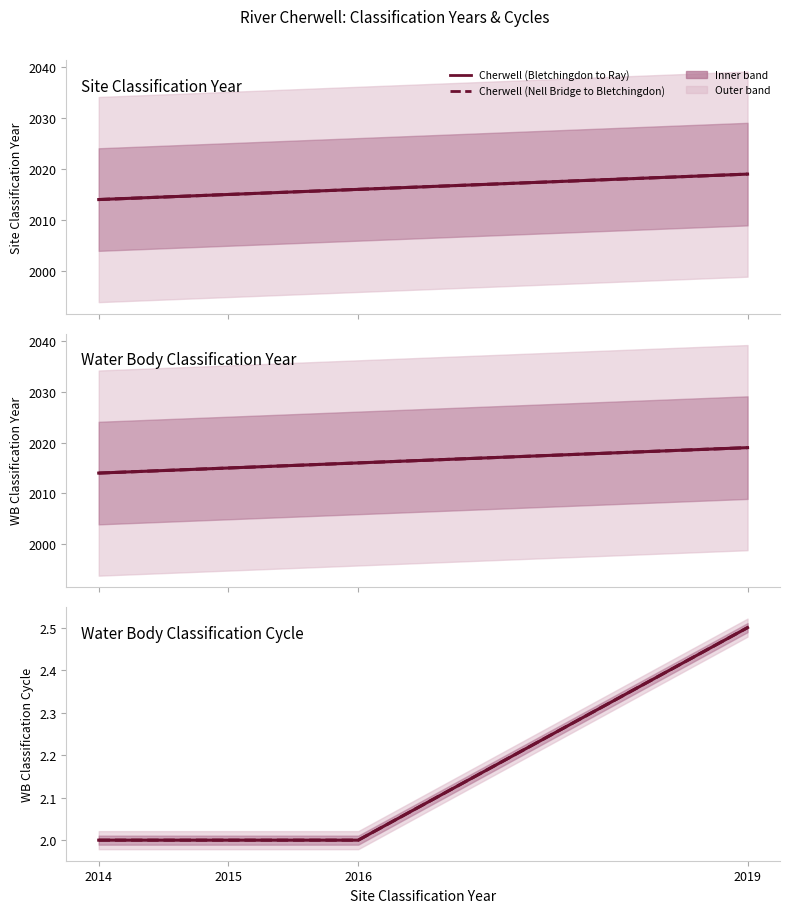

Rank the categories by Cherwell (Bletchingdon to Ray) value from lowest to highest.

2014, 2015, 2016, 2019